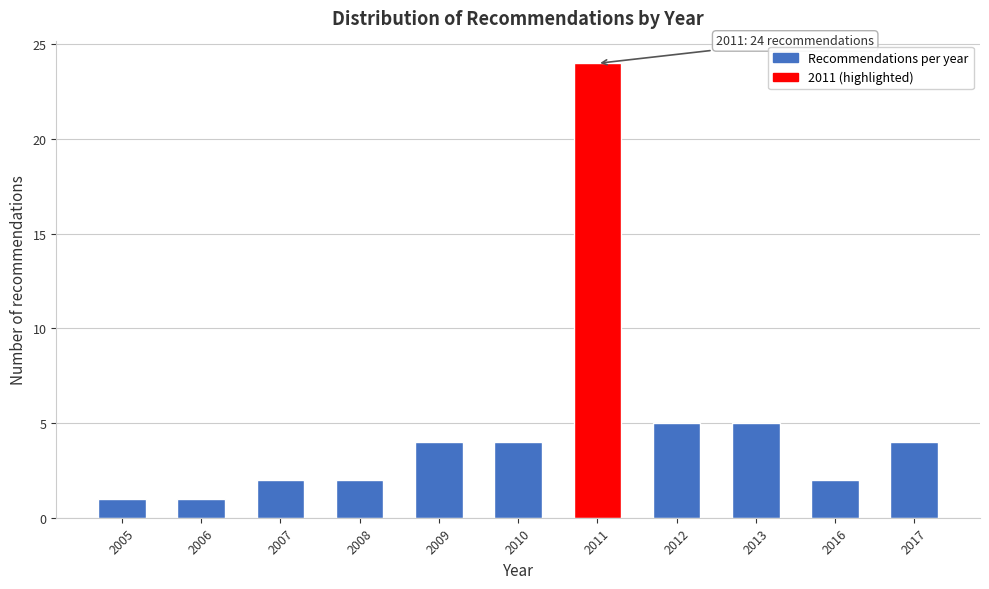

Reading right to left, list all the values displayed in this chart.

2017=4	2016=2	2013=5	2012=5	2011=24	2010=4	2009=4	2008=2	2007=2	2006=1	2005=1